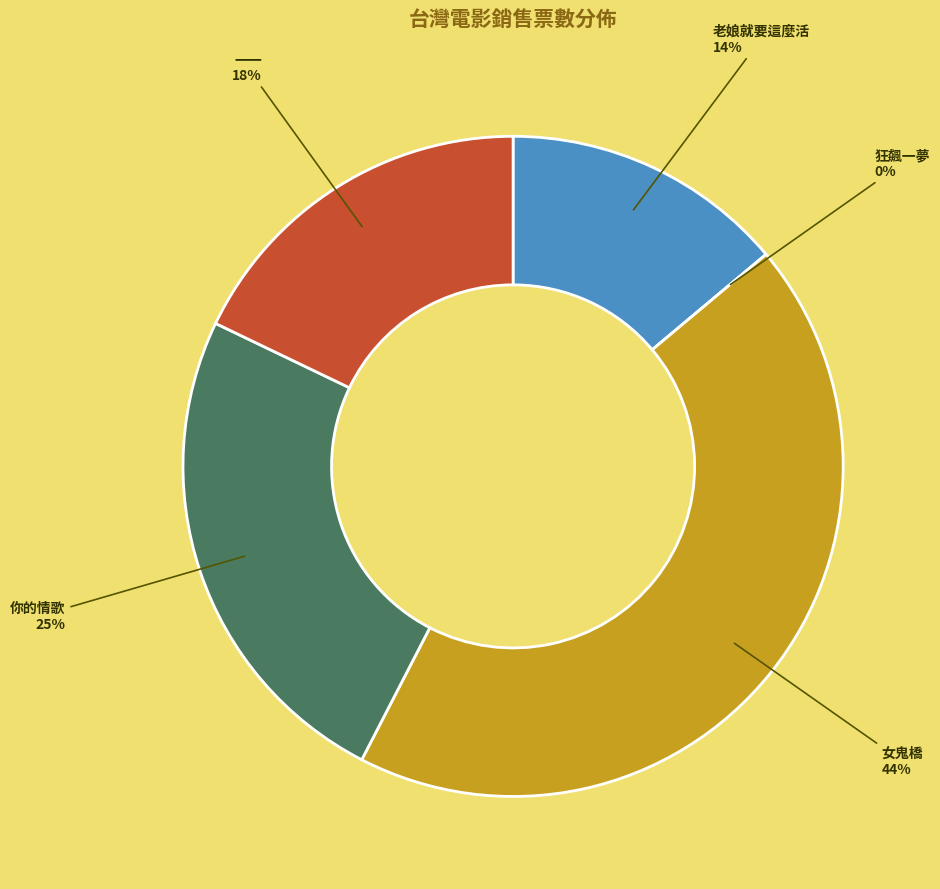

How much of the chart is everything except 狂飆一夢?

100.0%